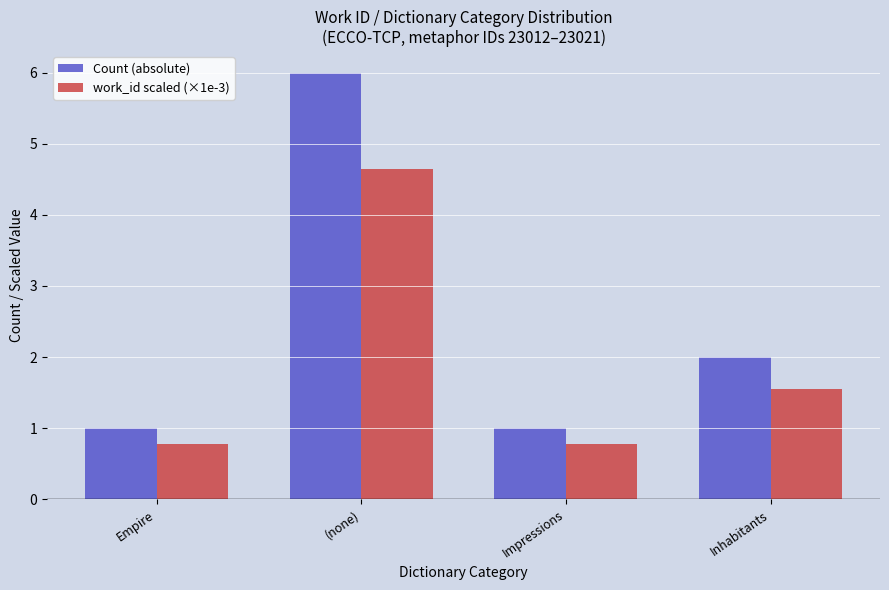

Which series has the largest range (max minus min)?

Count (absolute)